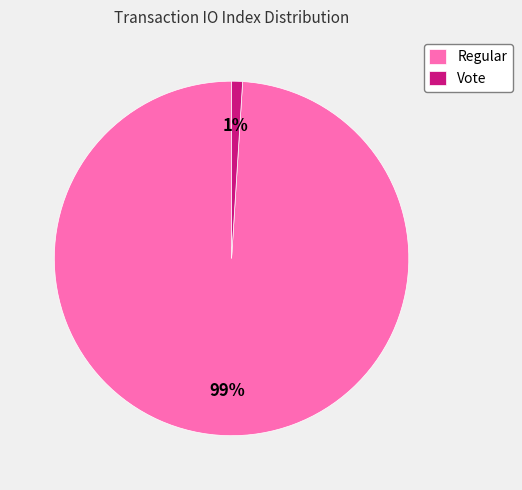

Rank the categories by value from highest to lowest.

Regular, Vote